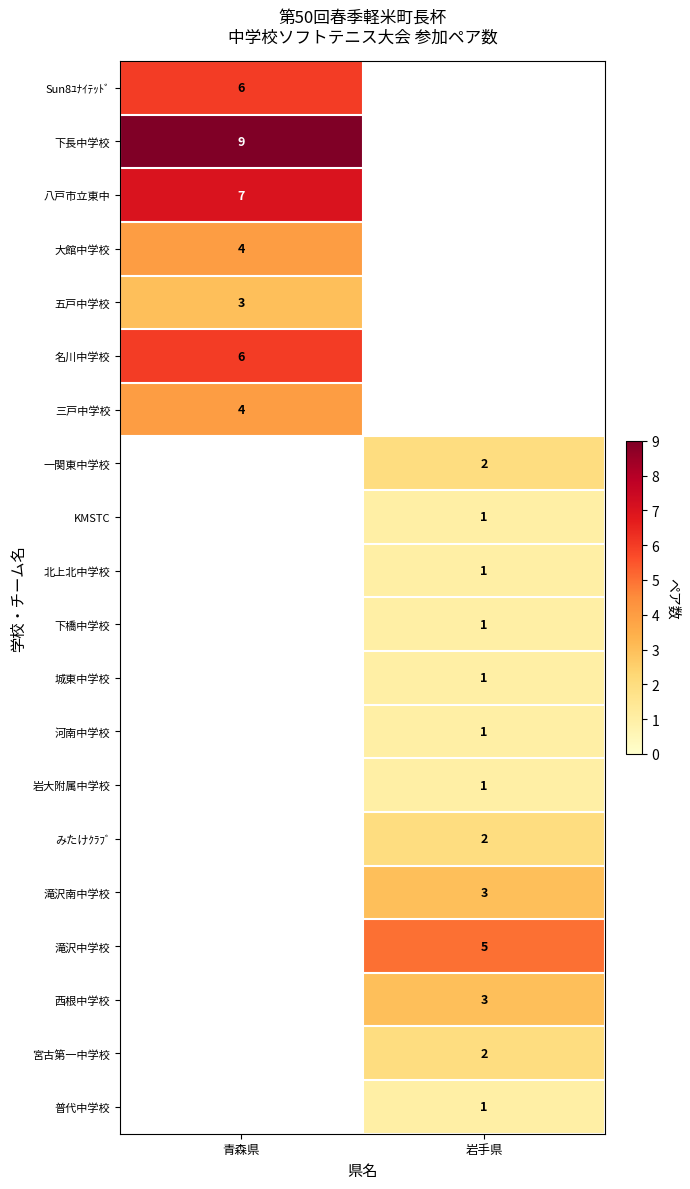

How many series are shown in this chart?

20